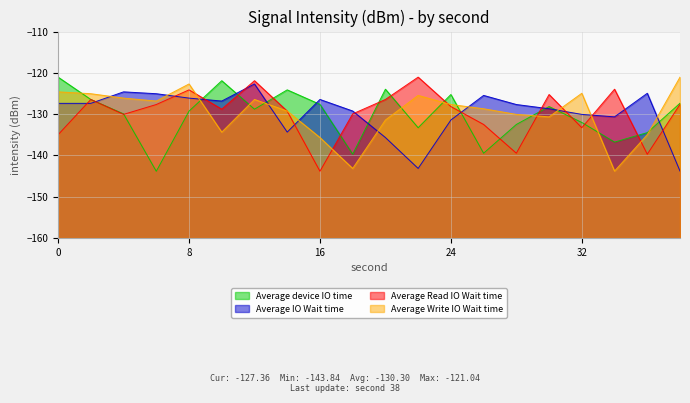

How many interior local peaks does the Average Write IO Wait time series have?

4